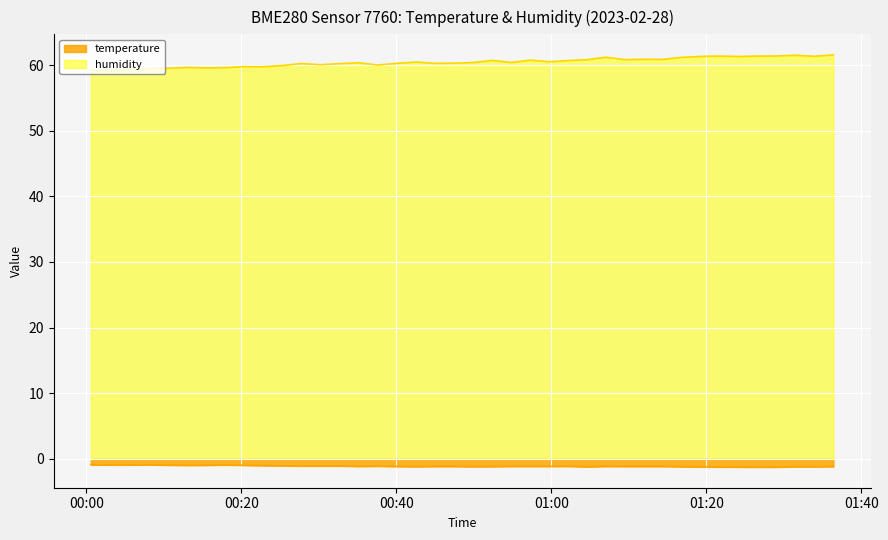

List the series in order of their peak value, lowest first.

temperature, humidity